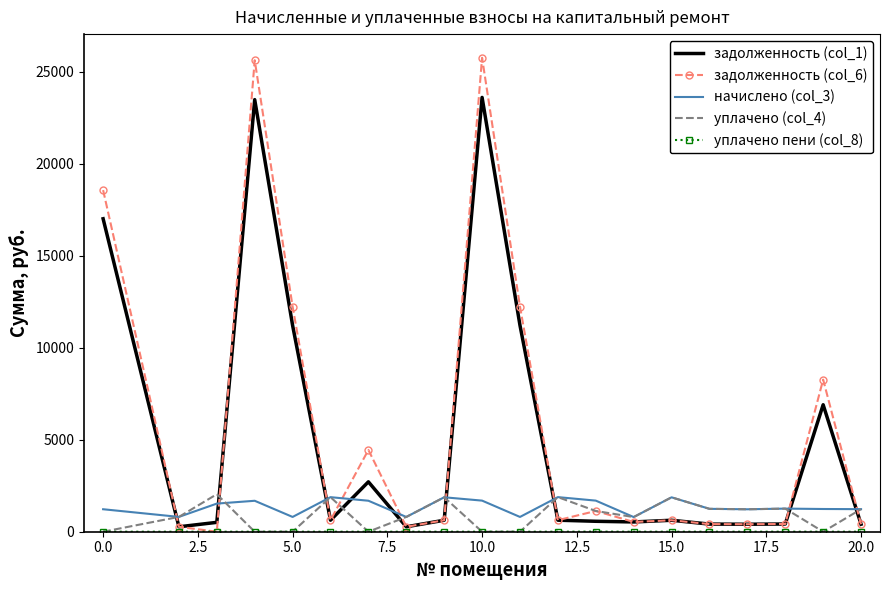

What is the highest value of the задолженность (col_6) series?

25769.3